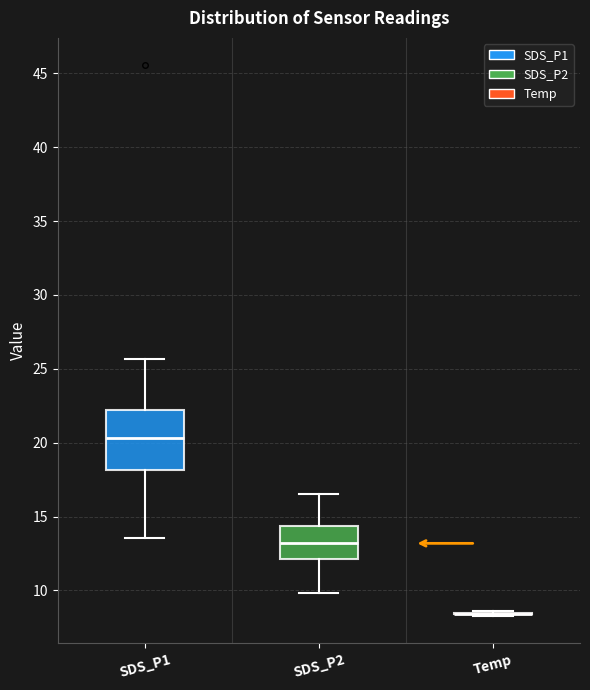

Reading left to right, read every box against the y-axis: the position of its median line, the range the box covers, and the ends of its whiskers. The values are not printed on the chart, so give them approximately, as read against the axis.

SDS_P1: median 20.5, box 18.0 to 22.0, whiskers 13.5 to 25.5
SDS_P2: median 13.0, box 12.0 to 14.5, whiskers 10.0 to 16.5
Temp: box collapsed to a line at 8.5, whiskers 8.5 to 8.5